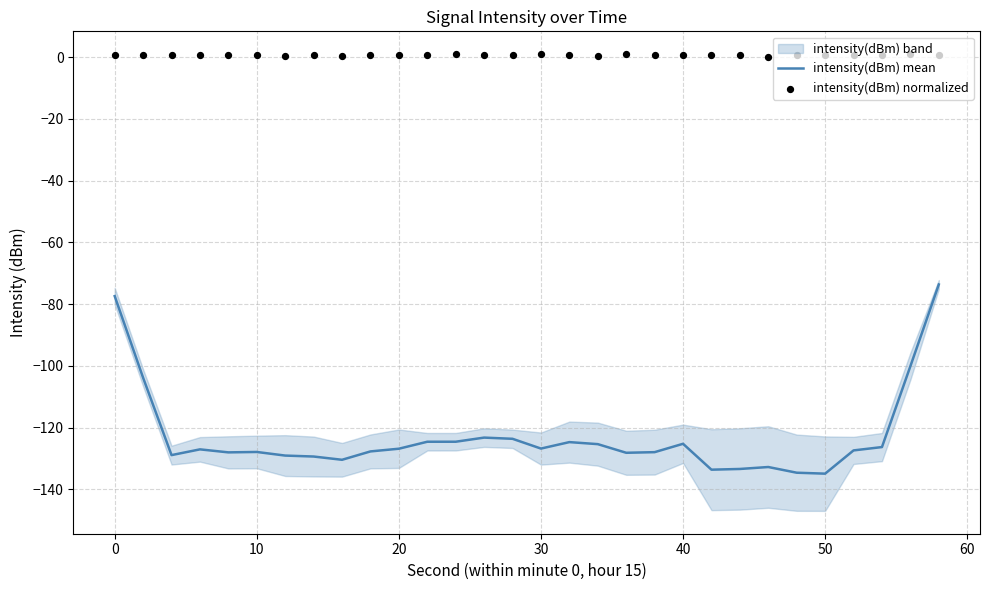

Which series contains the lowest Y value?

intensity(dBm) mean